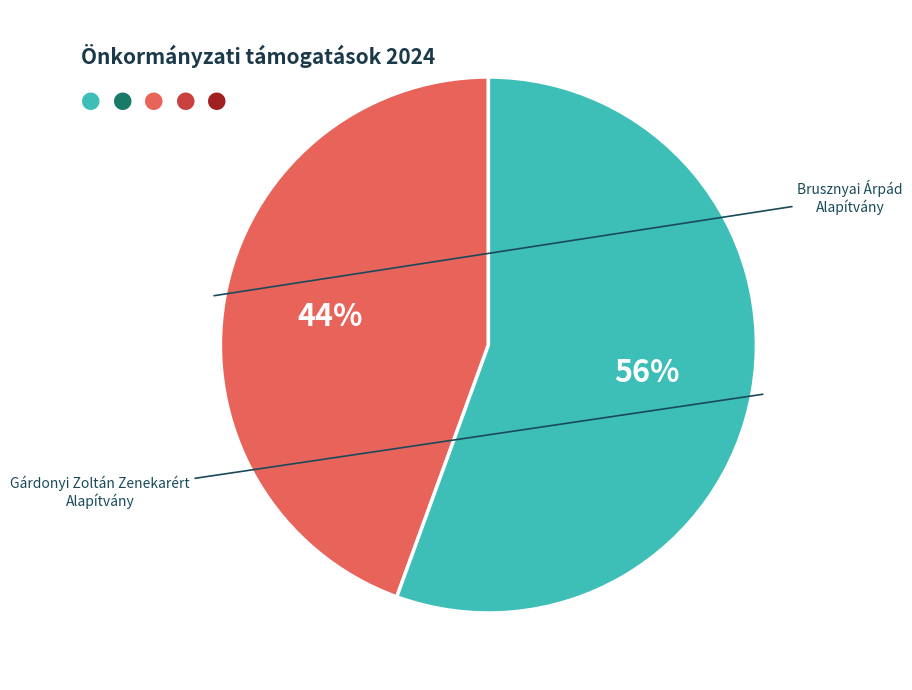

Is there any slice that represents more than half of the pie?

Yes